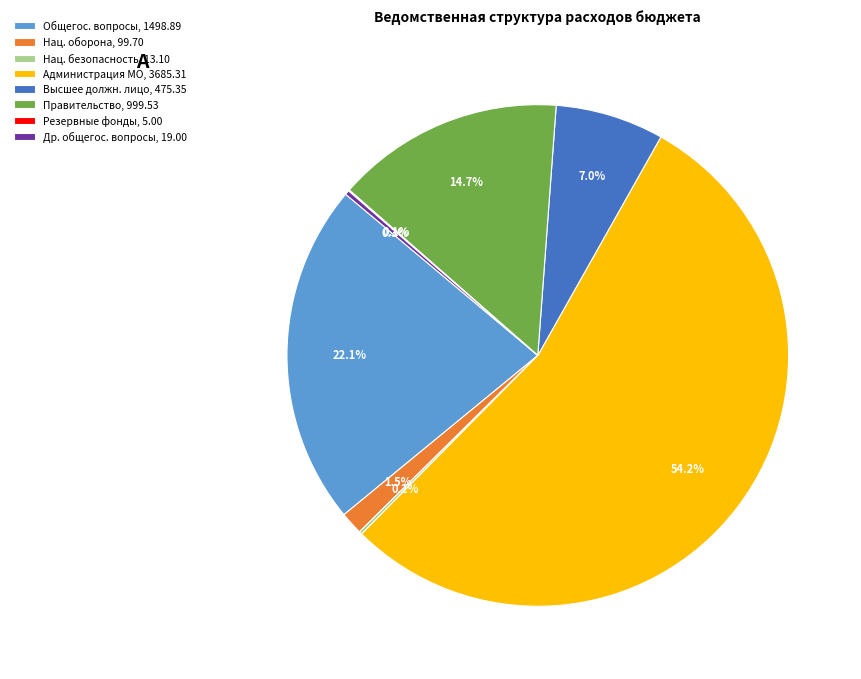

What is the ratio of the value at Общегос. вопросы, 1498.89 to the value at Администрация МО, 3685.31?

0.4